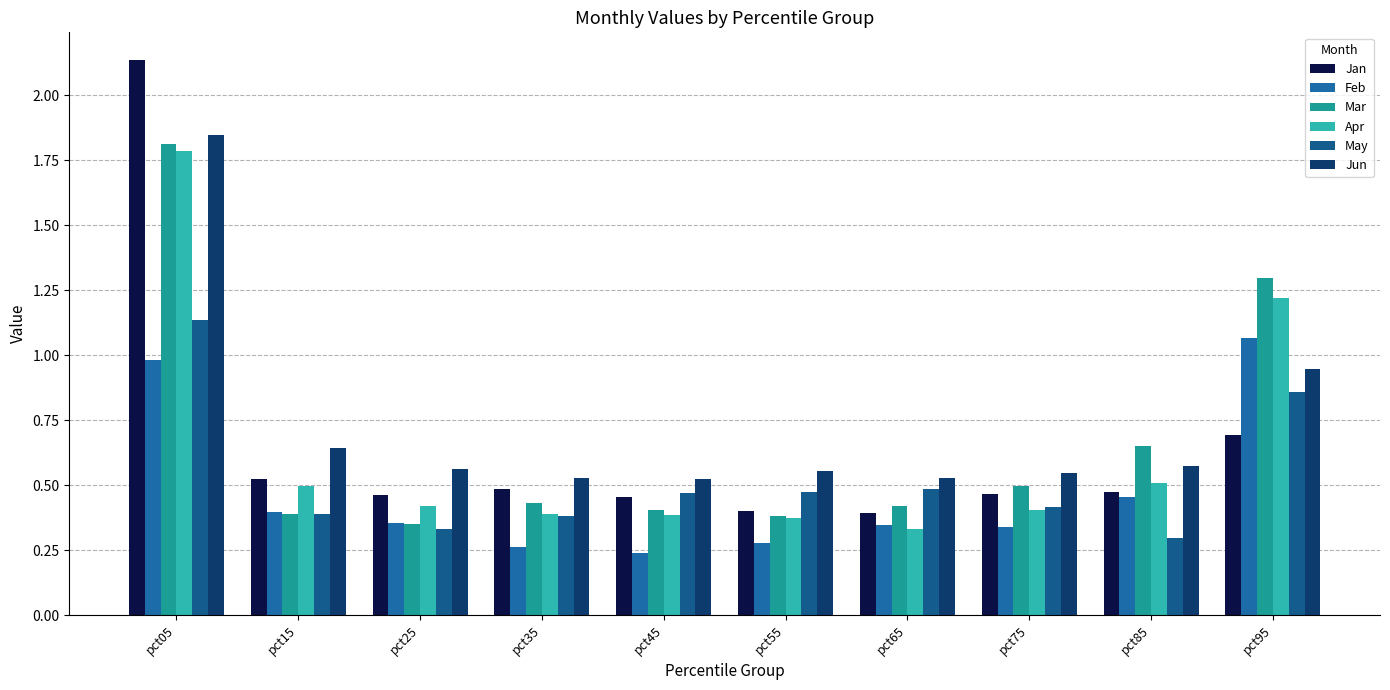

What is the sum of all Jan values?

6.5